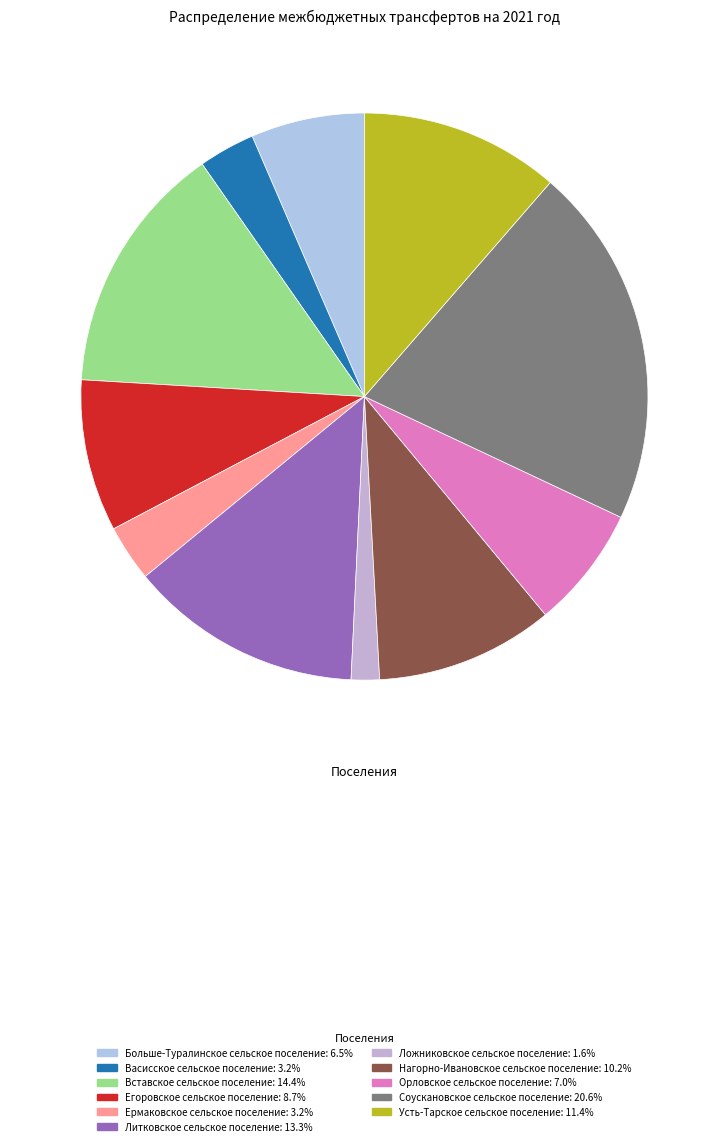

Which has a higher value, Вставское сельское поселение or Ермаковское сельское поселение?

Вставское сельское поселение